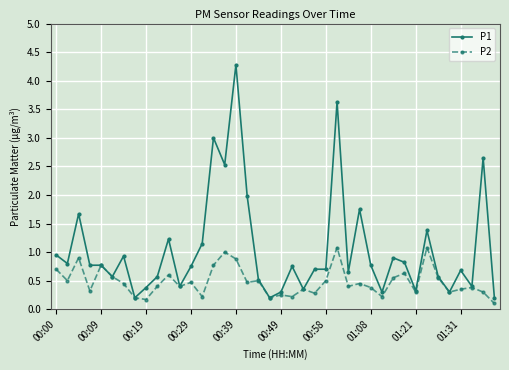

What is the average value of the P2 series?

0.5